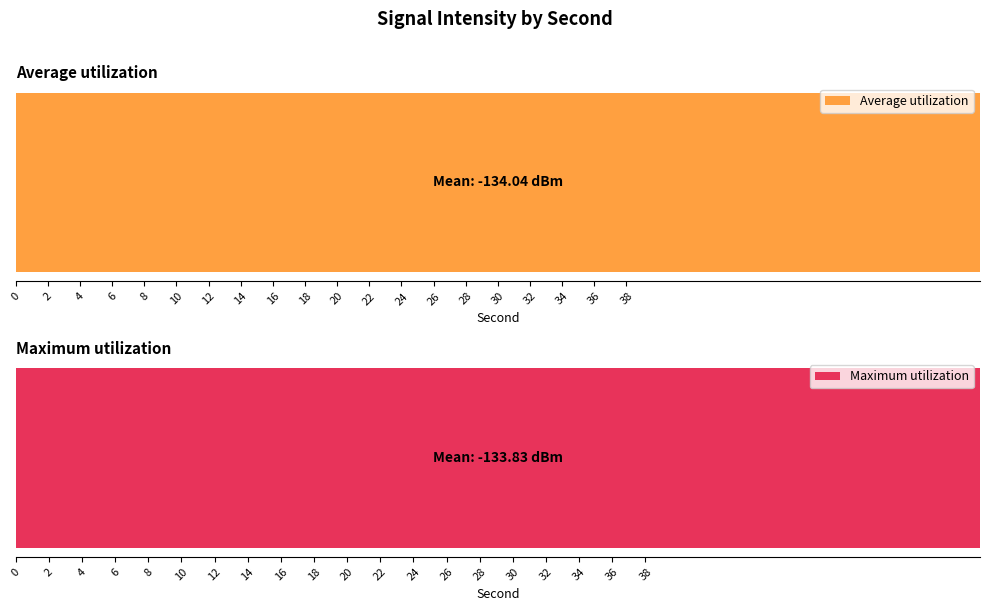

Is the value of Average utilization at 2 greater than the value of Maximum utilization at 32?

No